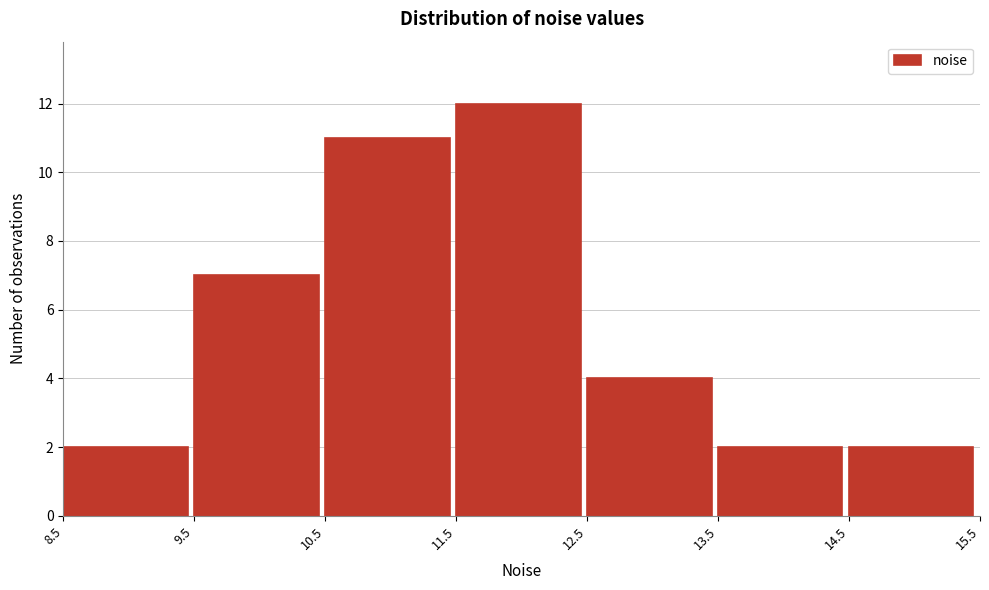

Reading left to right, list every bar in this chart as the range it spans on the x-axis followed by its height. The values are not printed on the chart, so give them approximately, as read against the axis.

8.5 to 9.5: 2
9.5 to 10.5: 7
10.5 to 11.5: 11
11.5 to 12.5: 12
12.5 to 13.5: 4
13.5 to 14.5: 2
14.5 to 15.5: 2